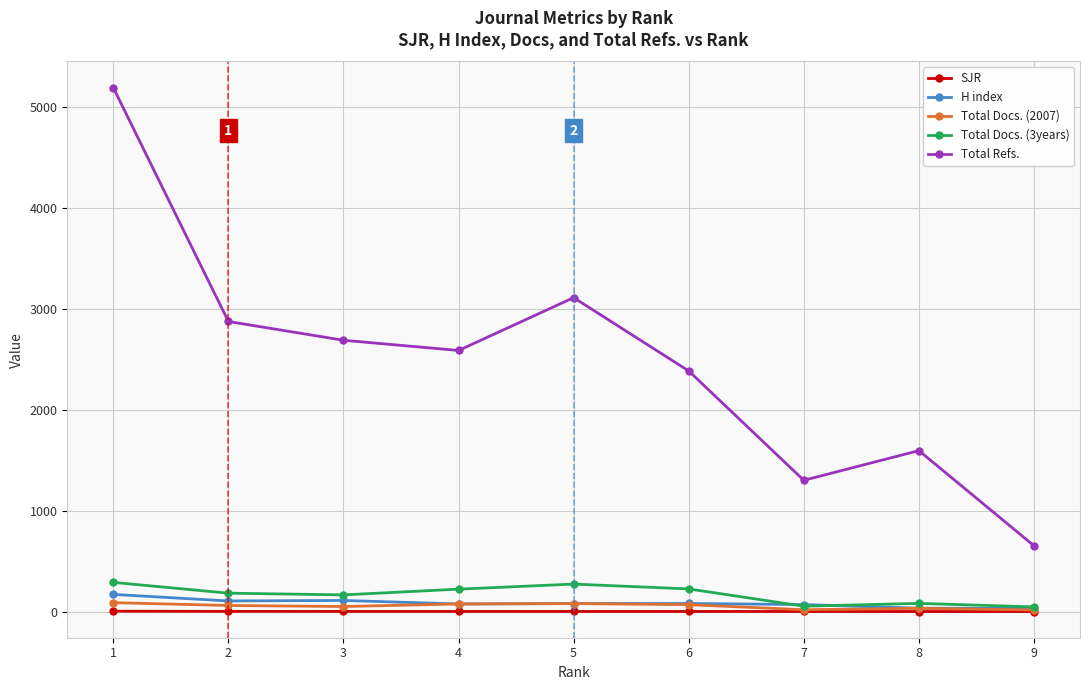

What is the difference between the second highest and second lowest values in the Total Refs. series?

1809.0